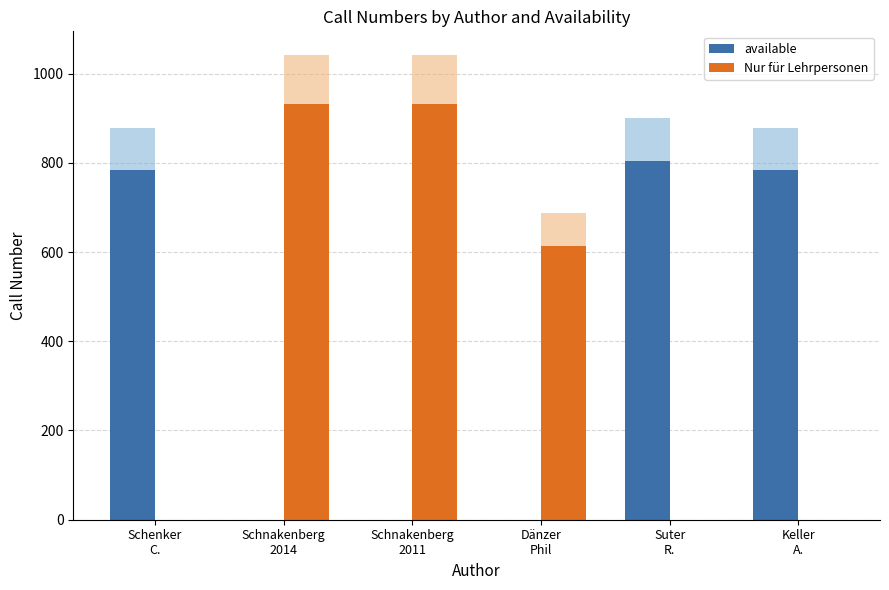

What is the label of the 5th bar from the left?

Suter
R.